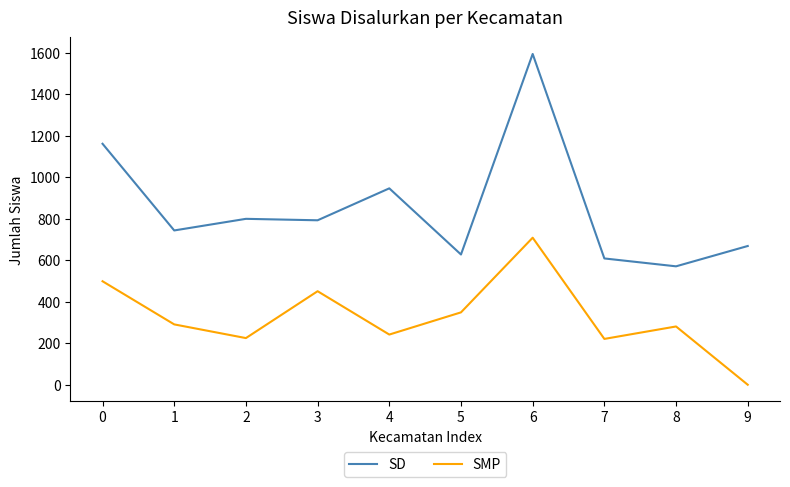

Does the chart have visible grid lines?

No